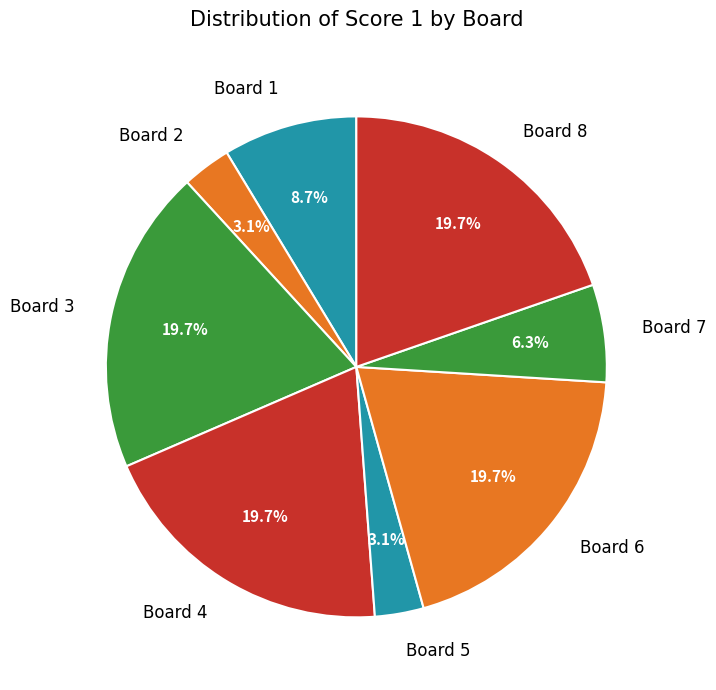

Does Board 3 account for over 50% of the chart?

No